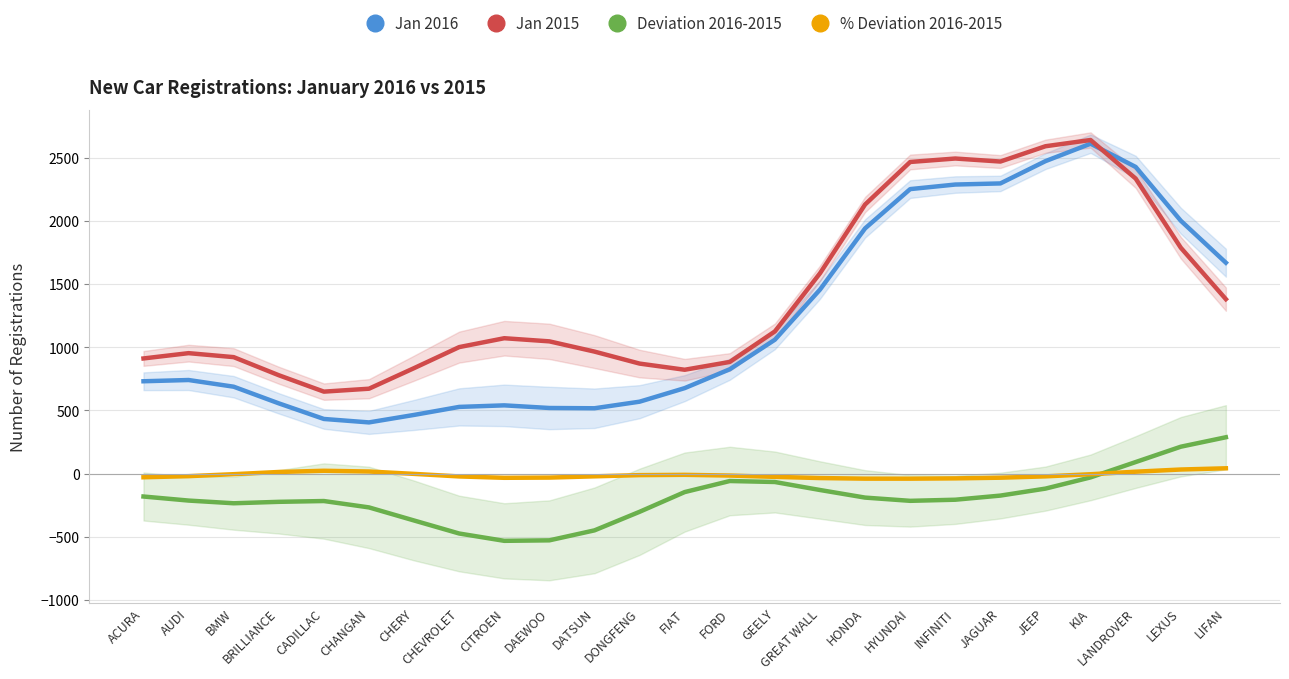

Is it true that Jan 2016 equals 2472.0 at JEEP?

True